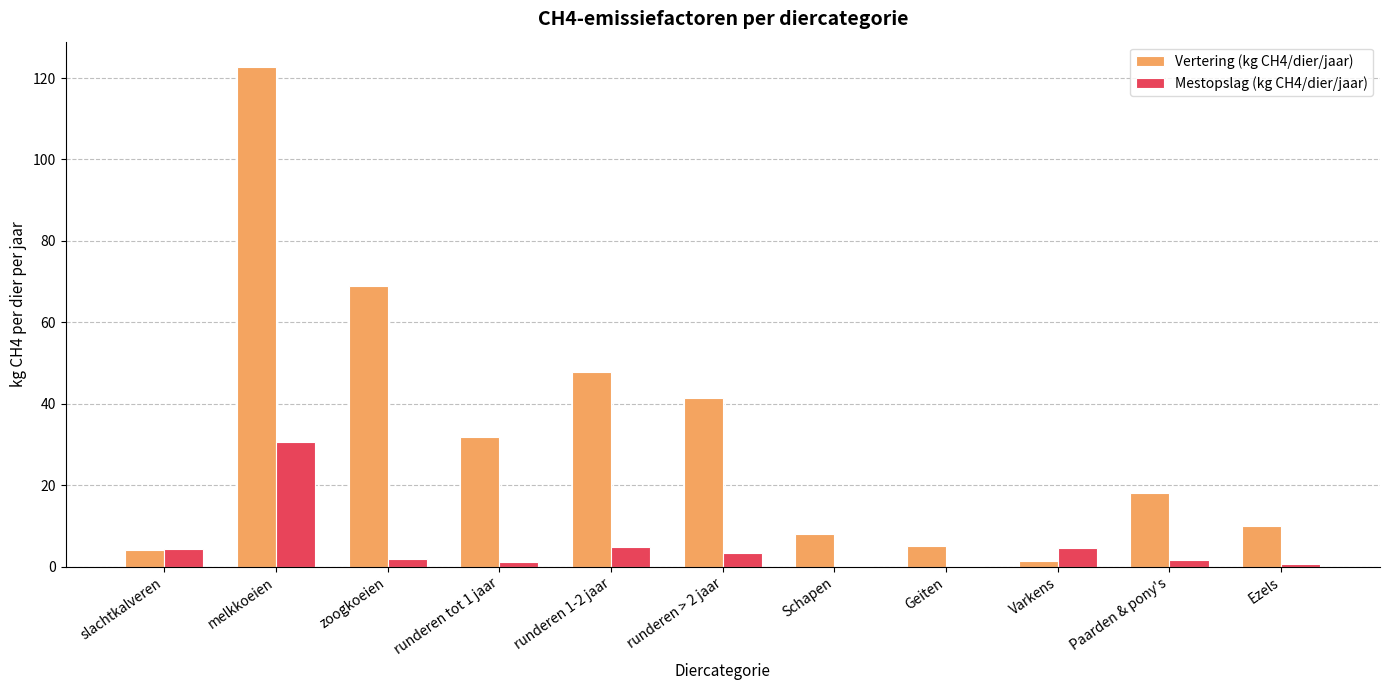

What is the sum of all Vertering (kg CH4/dier/jaar) values?

359.4